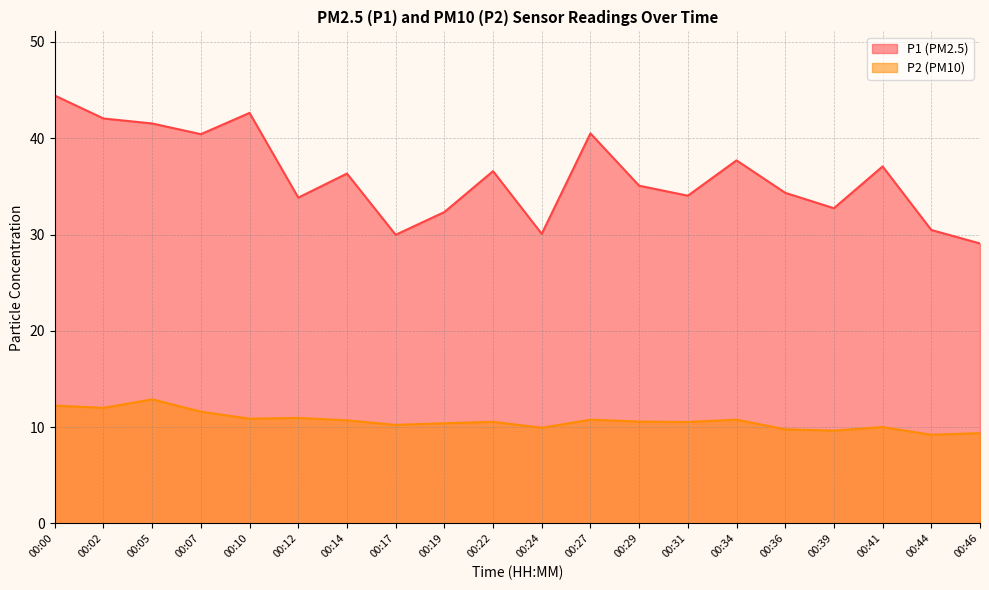

Rank the series at 00:22 from highest to lowest value.

P1, P2